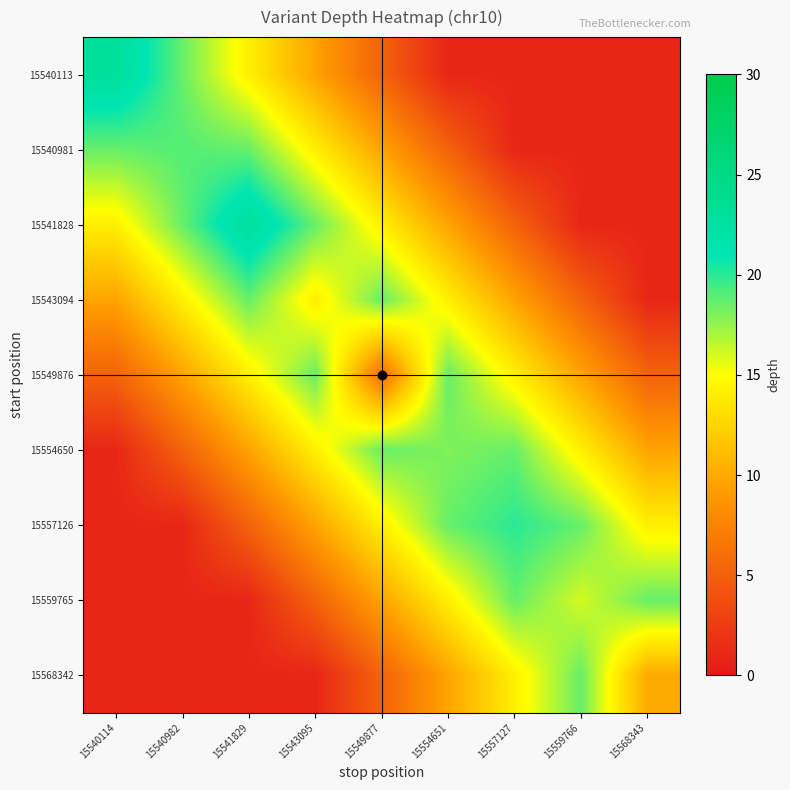

Reading left to right, transcribe all the data shown in this chart.

15540113: 15540114=23.0	15540982=18.6	15541829=14.1	15543095=9.7	15549877=5.2	15554651=1.0	15557127=1.0	15559766=1.0	15568343=1.0
15540981: 15540114=18.6	15540982=19.0	15541829=18.6	15543095=14.1	15549877=9.7	15554651=5.2	15557127=1.0	15559766=1.0	15568343=1.0
15541828: 15540114=14.1	15540982=18.6	15541829=23.0	15543095=18.6	15549877=14.1	15554651=9.7	15557127=5.2	15559766=1.0	15568343=1.0
15543094: 15540114=9.7	15540982=14.1	15541829=18.6	15543095=14.0	15549877=18.6	15554651=14.1	15557127=9.7	15559766=5.2	15568343=1.0
15549876: 15540114=5.2	15540982=9.7	15541829=14.1	15543095=18.6	15549877=6.0	15554651=18.6	15557127=14.1	15559766=9.7	15568343=5.2
15554650: 15540114=1.0	15540982=5.2	15541829=9.7	15543095=14.1	15549877=18.6	15554651=18.0	15557127=18.6	15559766=14.1	15568343=9.7
15557126: 15540114=1.0	15540982=1.0	15541829=5.2	15543095=9.7	15549877=14.1	15554651=18.6	15557127=20.0	15559766=18.6	15568343=14.1
15559765: 15540114=1.0	15540982=1.0	15541829=1.0	15543095=5.2	15549877=9.7	15554651=14.1	15557127=18.6	15559766=16.0	15568343=18.6
15568342: 15540114=1.0	15540982=1.0	15541829=1.0	15543095=1.0	15549877=5.2	15554651=9.7	15557127=14.1	15559766=18.6	15568343=10.0